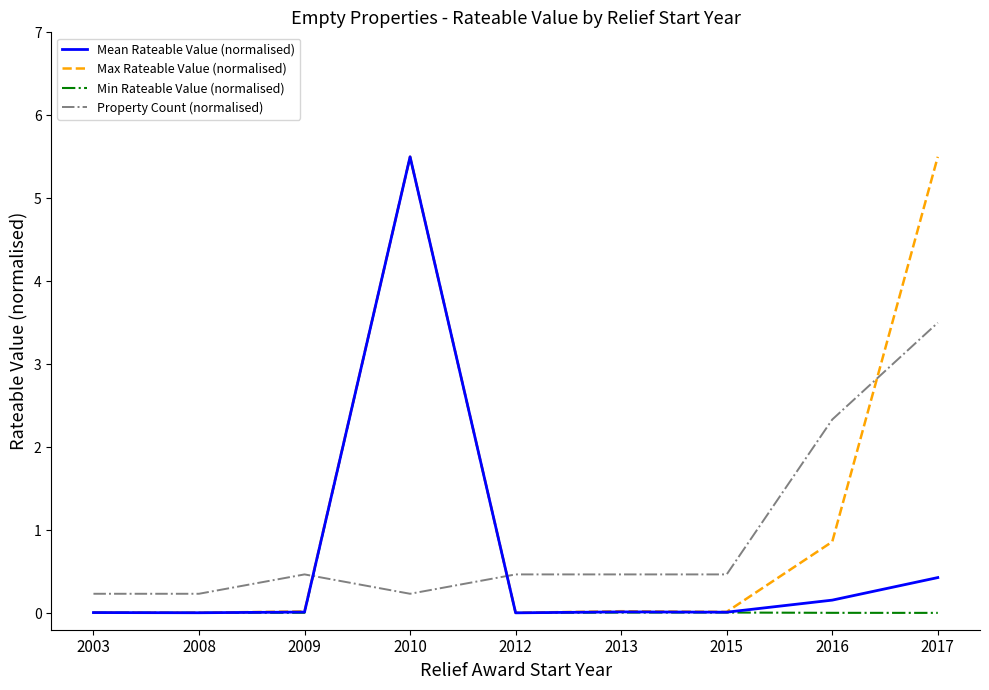

What is the highest value of the Min Rateable Value (normalised) series?

5.5